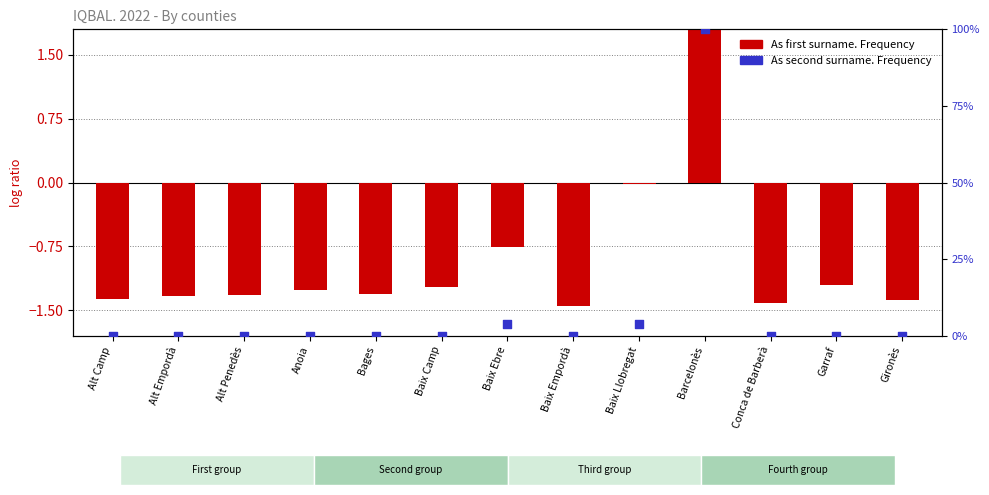

Which series has the widest spread of Y values?

As second surname. Frequency